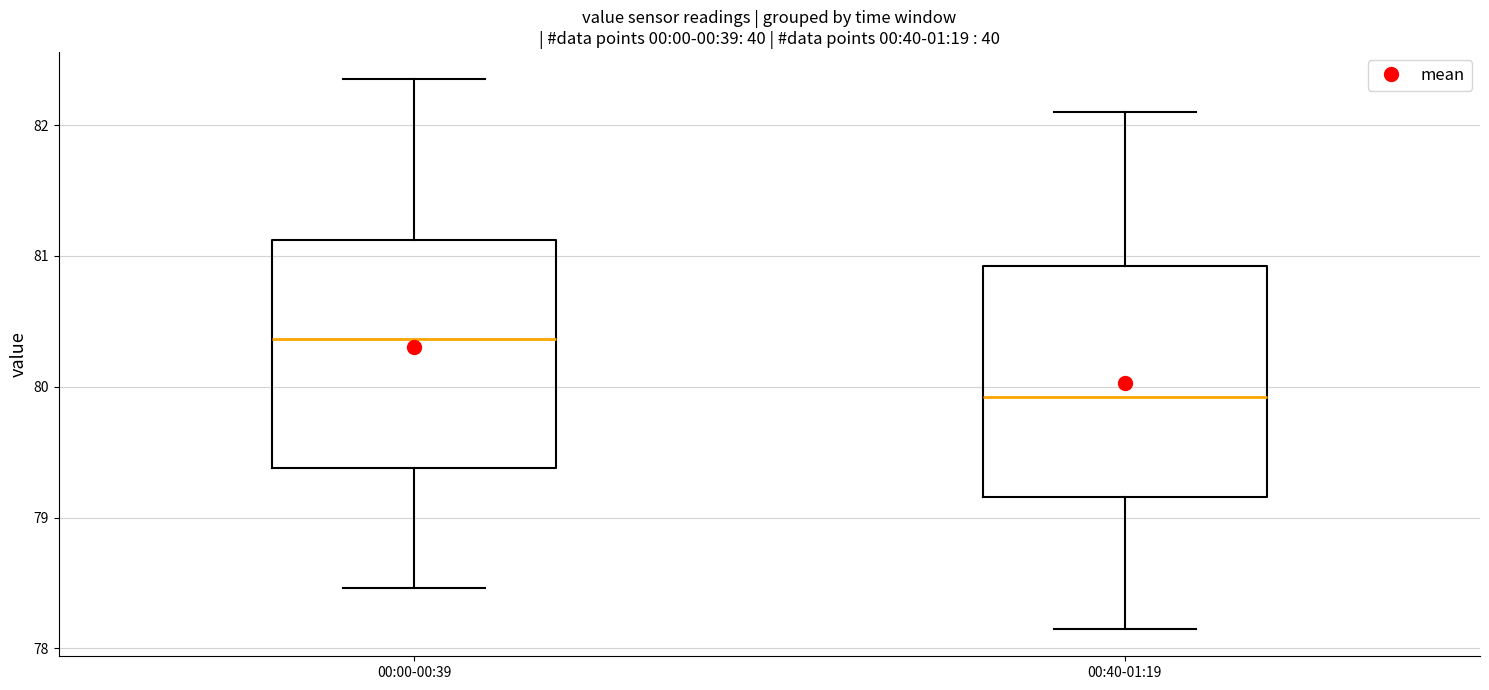

Where is the lower edge of the box for 00:00-00:39 on the y-axis? The values are not printed on the chart, so give them approximately, as read against the axis.

79.4